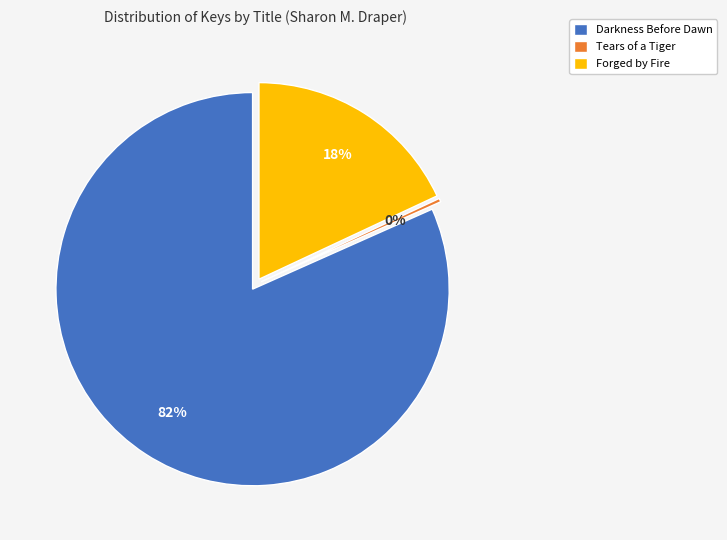

To the nearest percent, what is the combined percentage of Darkness Before Dawn and Tears of a Tiger?

82%